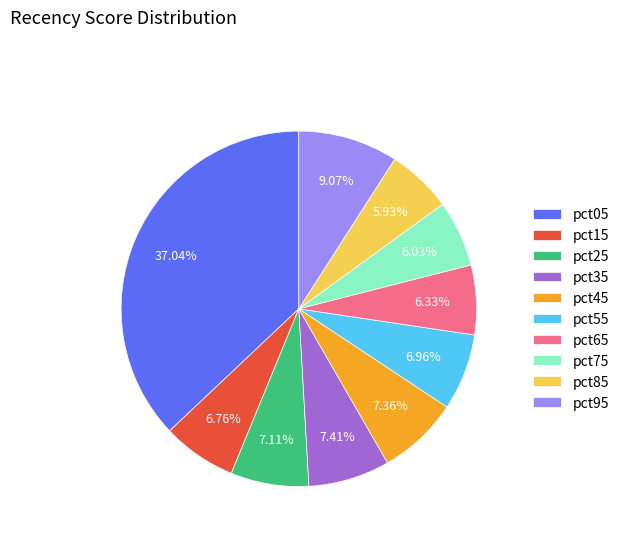

What portion of the pie excludes pct95?

90.9%